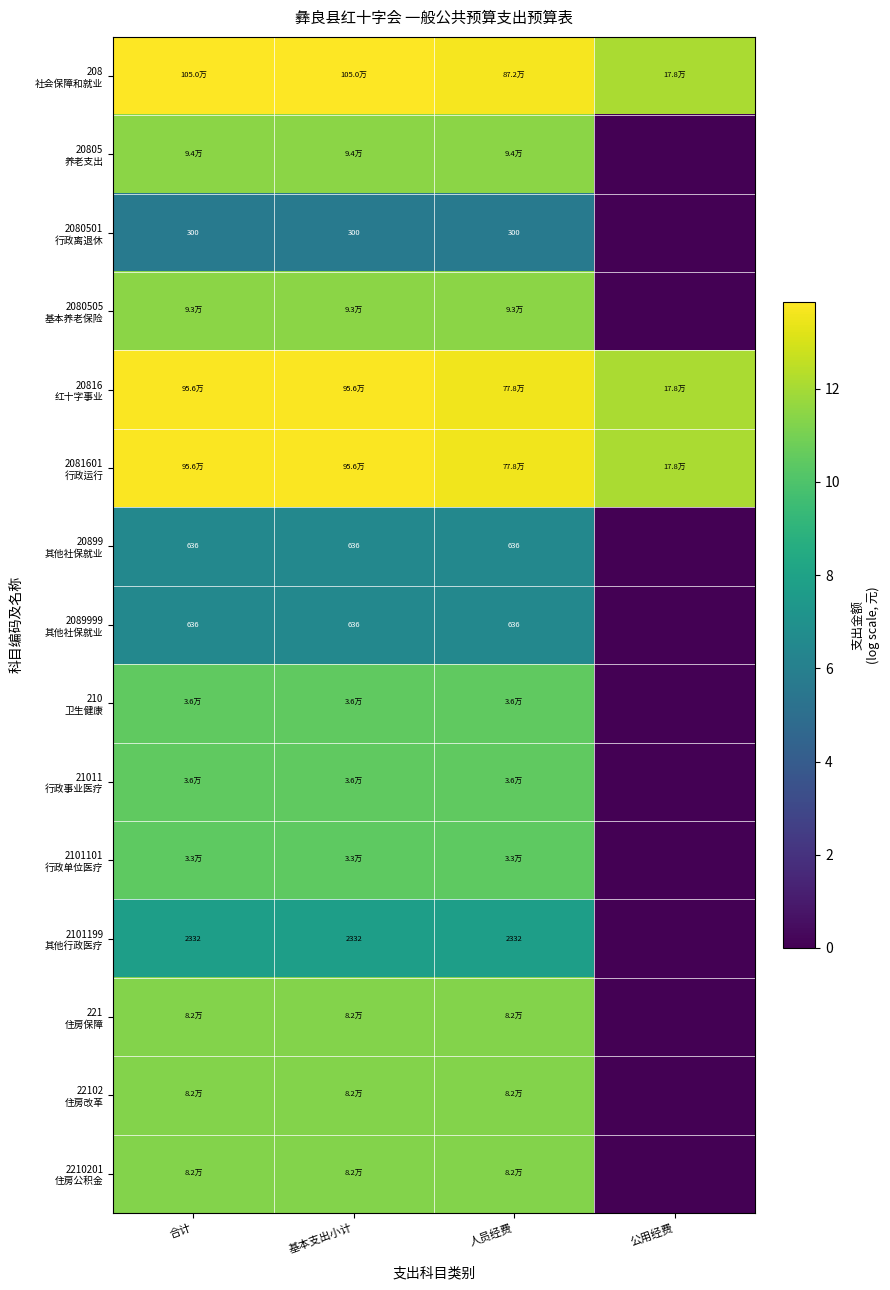

Which category has the lowest value in the 208 社会保障和就业 series?

公用经费